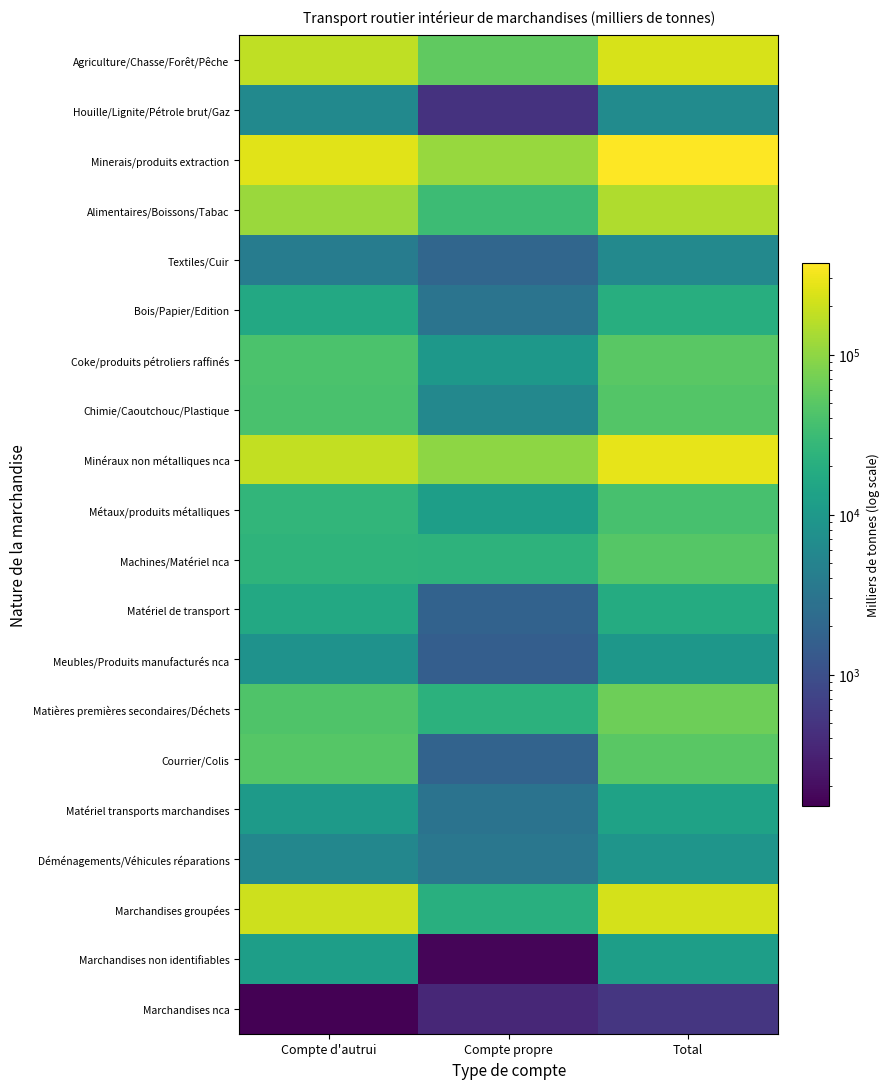

List the series in order of their peak value, highest first.

Minerais/produits extraction, Minéraux non métalliques nca, Agriculture/Chasse/Forêt/Pêche, Marchandises groupées, Alimentaires/Boissons/Tabac, Matières premières secondaires/Déchets, Coke/produits pétroliers raffinés, Courrier/Colis, Machines/Matériel nca, Chimie/Caoutchouc/Plastique, Métaux/produits métalliques, Bois/Papier/Edition, Matériel de transport, Matériel transports marchandises, Marchandises non identifiables, Meubles/Produits manufacturés nca, Déménagements/Véhicules réparations, Houille/Lignite/Pétrole brut/Gaz, Textiles/Cuir, Marchandises nca